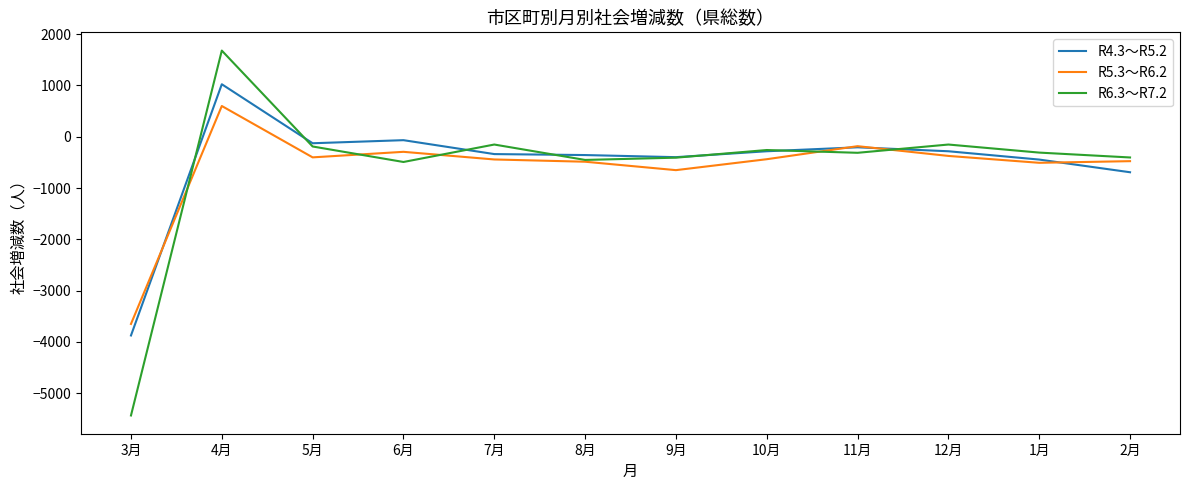

What is the lowest value of the R5.3～R6.2 series?

-3648